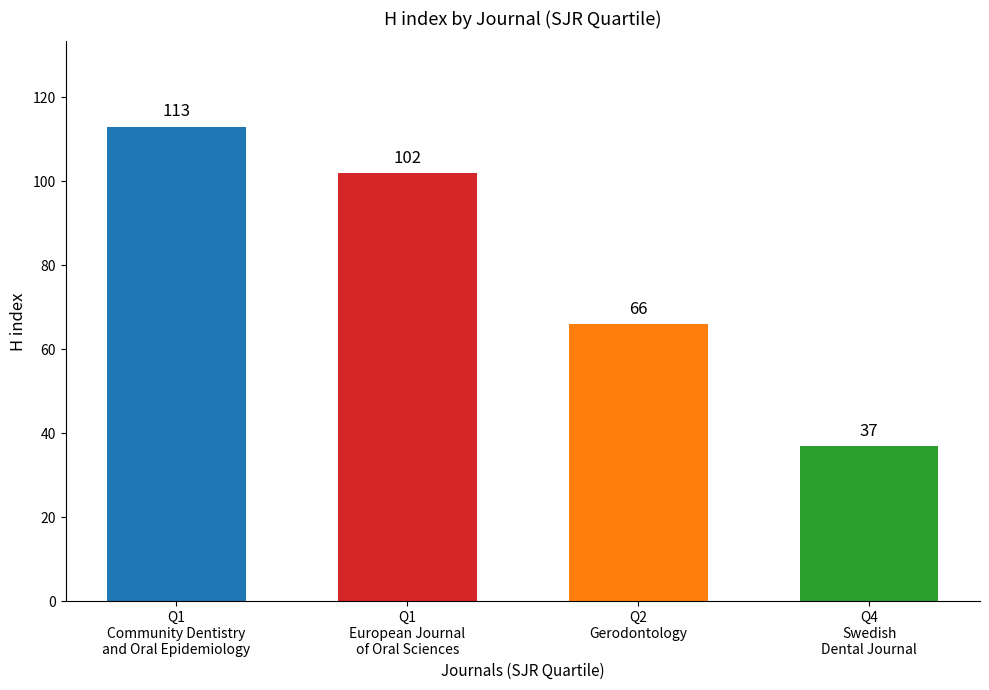

What is the greatest value displayed?

113